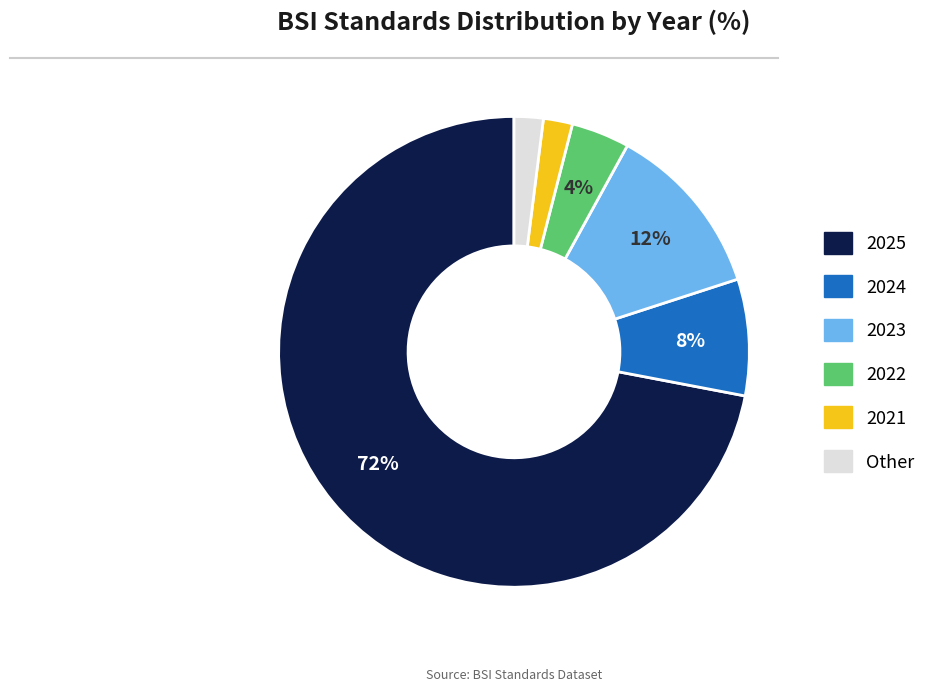

To the nearest percent, what percentage of the pie is 2024?

8%